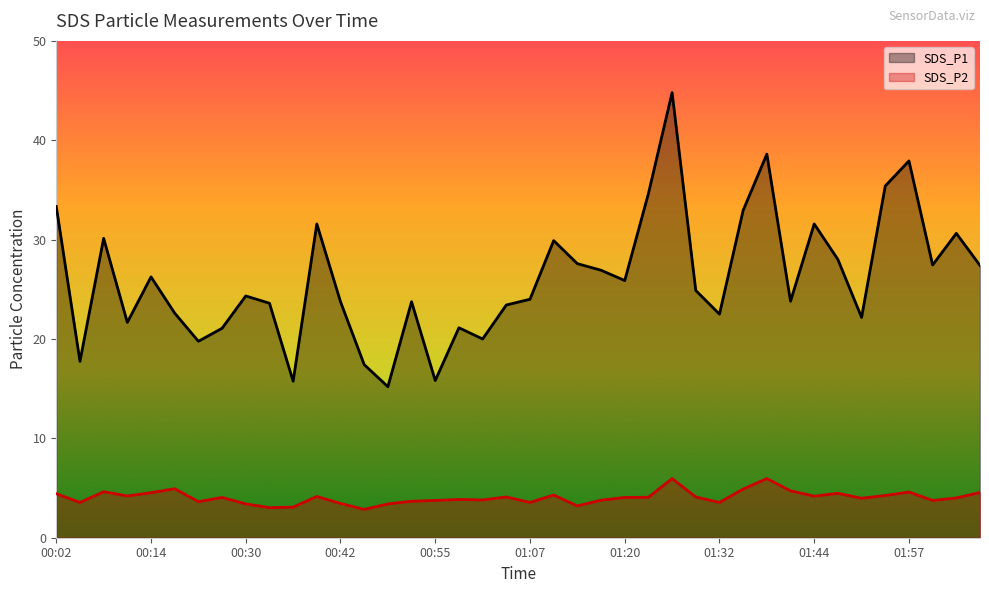

The SDS_P1 series shows 8.1 at 01:23. True or false?

False